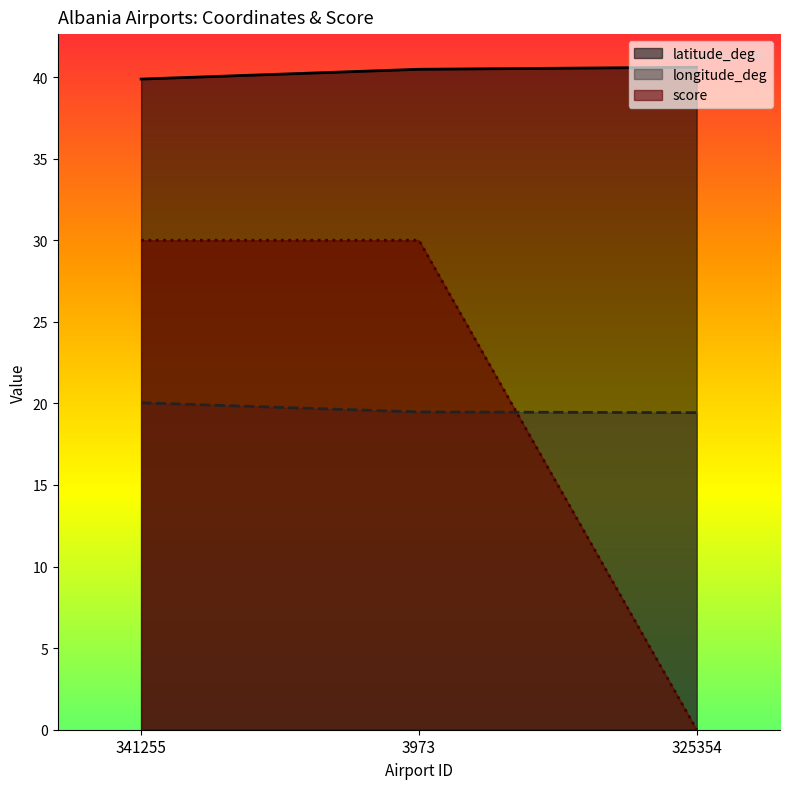

Rank the series by their maximum value, from lowest to highest.

longitude_deg, score, latitude_deg